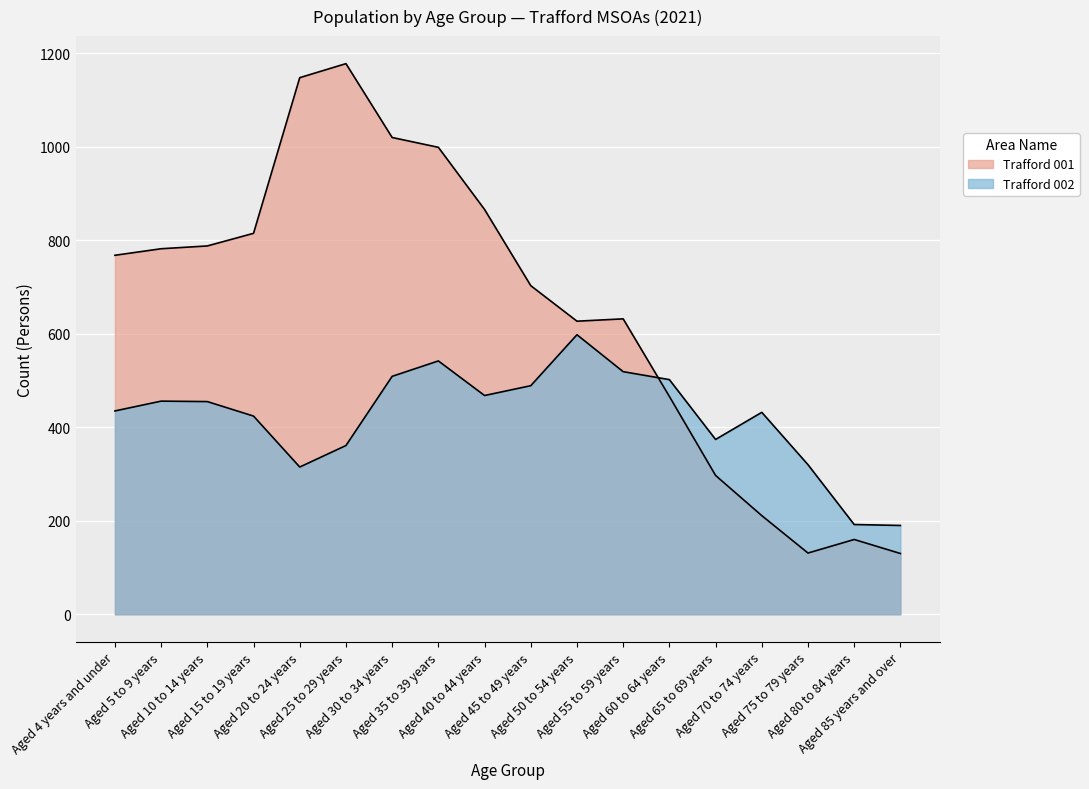

At which label is Trafford 001 closest to 654?

Aged 55 to 59 years